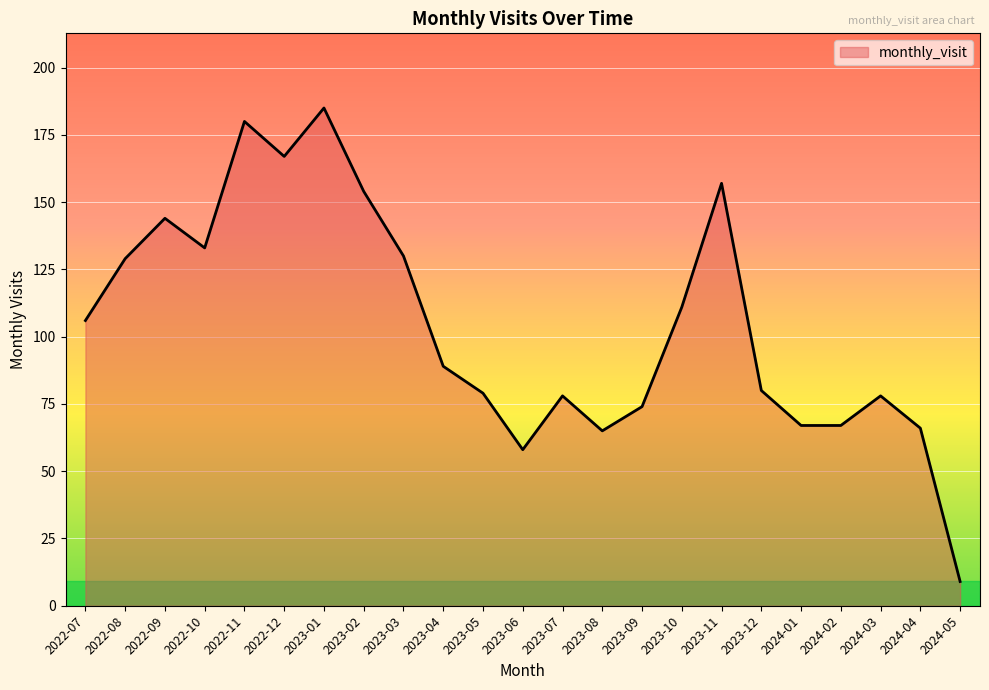

Which has a higher value, 2023-08 or 2024-05?

2023-08